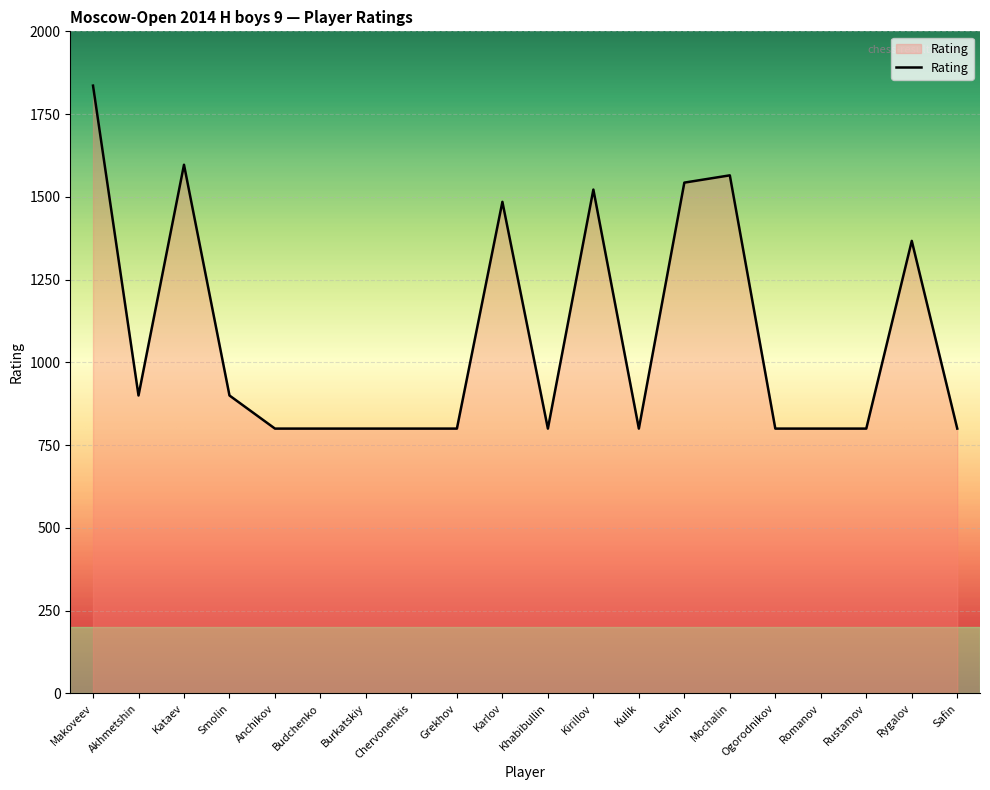

What is the smallest value displayed?

800